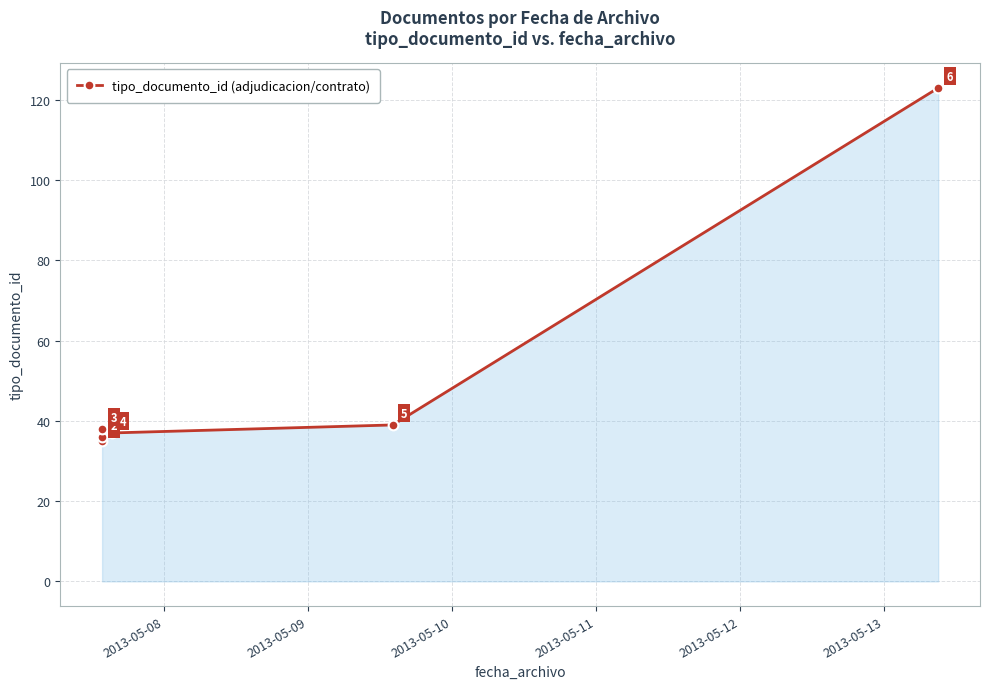

What is the sum of the values at 2013-05-12 and 2013-05-11?

76